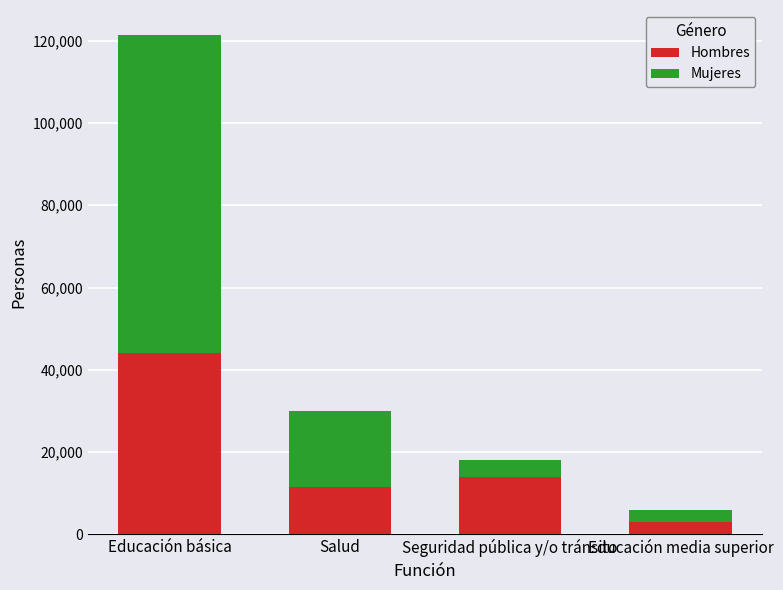

What is the sum of all Hombres values?

72173